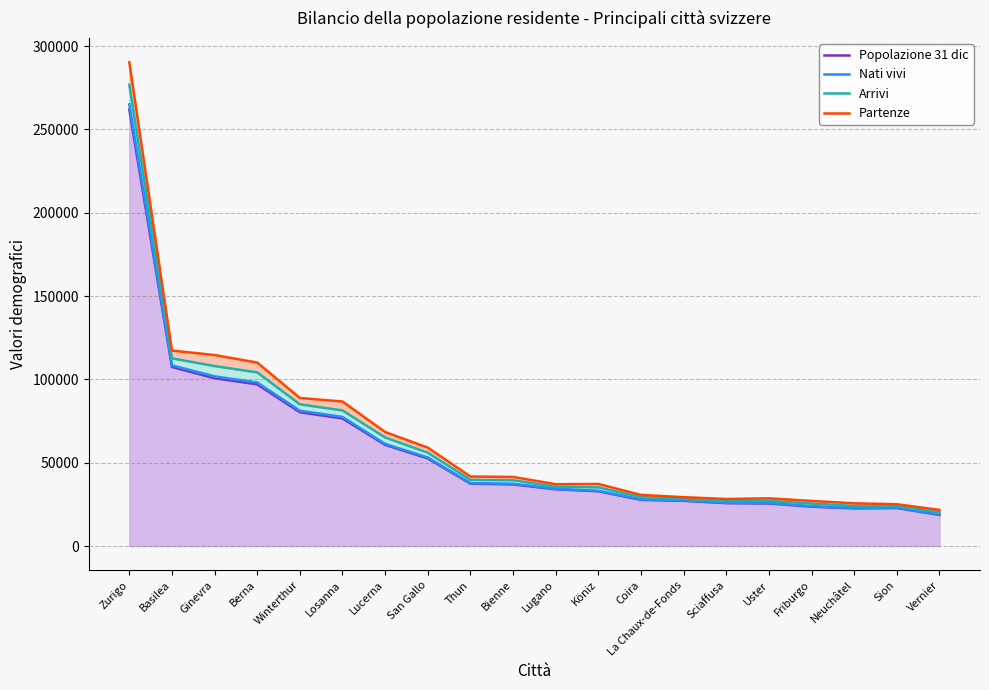

What position from the left is Uster?

16